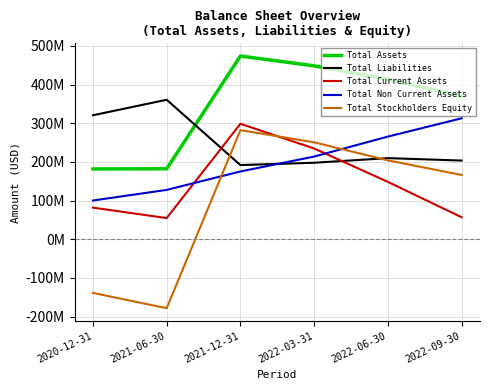

Does the chart display data point markers on the line(s)?

No